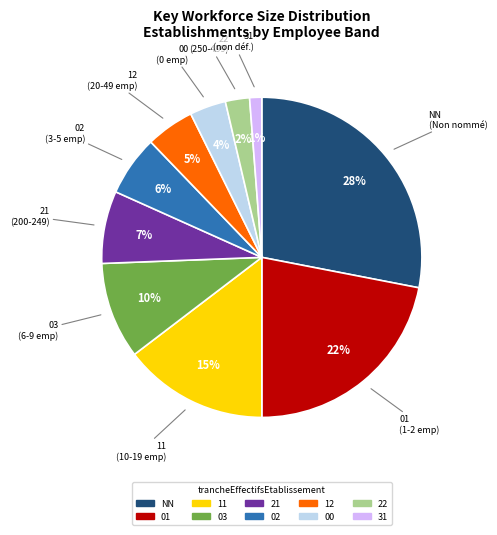

The 31 slice represents 1% of the pie. True or false?

True